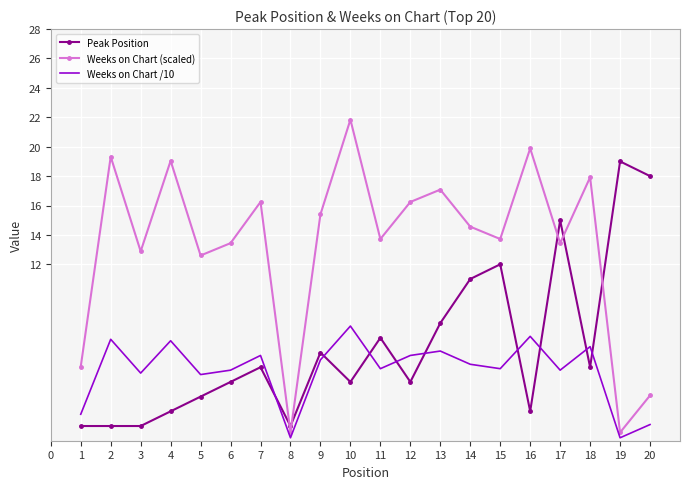

Is it true that Peak Position equals 4.0 at 6?

True